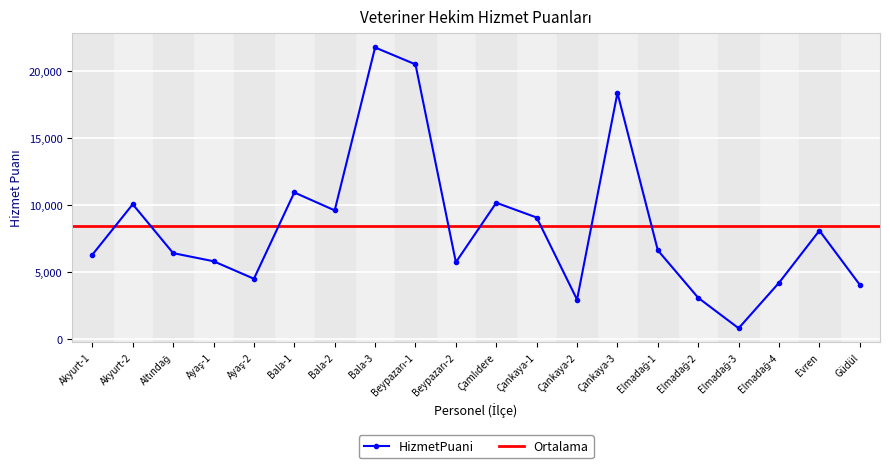

What is the change in value from Bala-2 to Güdül?

-5558.5